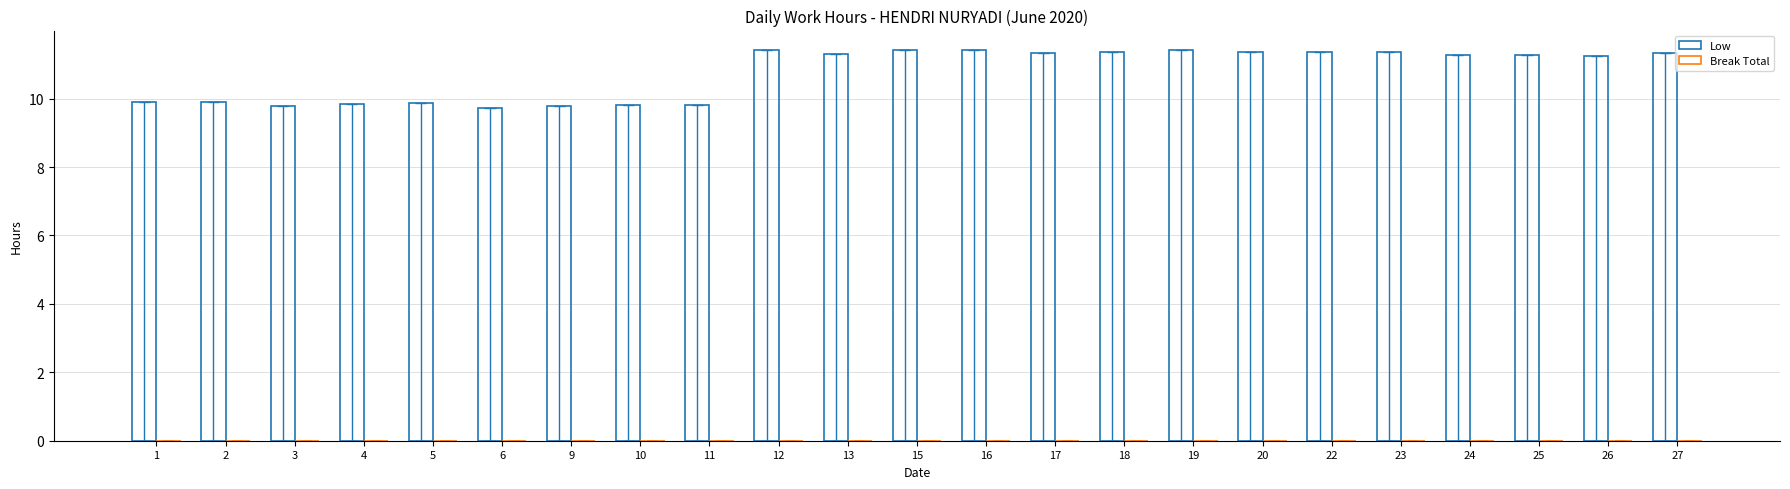

Does the chart contain any negative values?

No